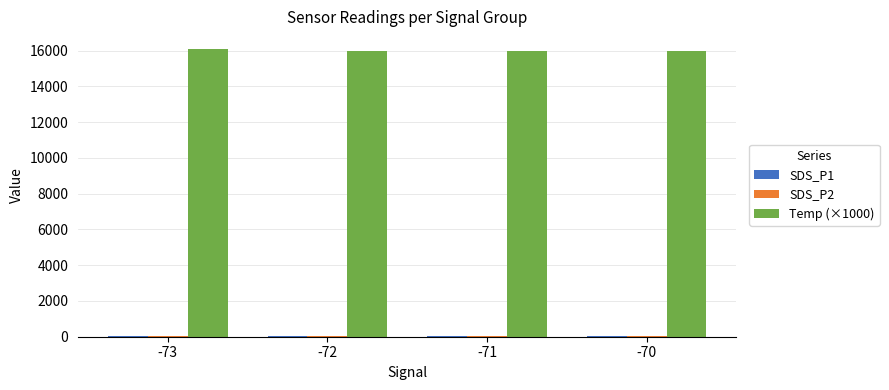

What is the maximum value for Temp (×1000)?

16116.7